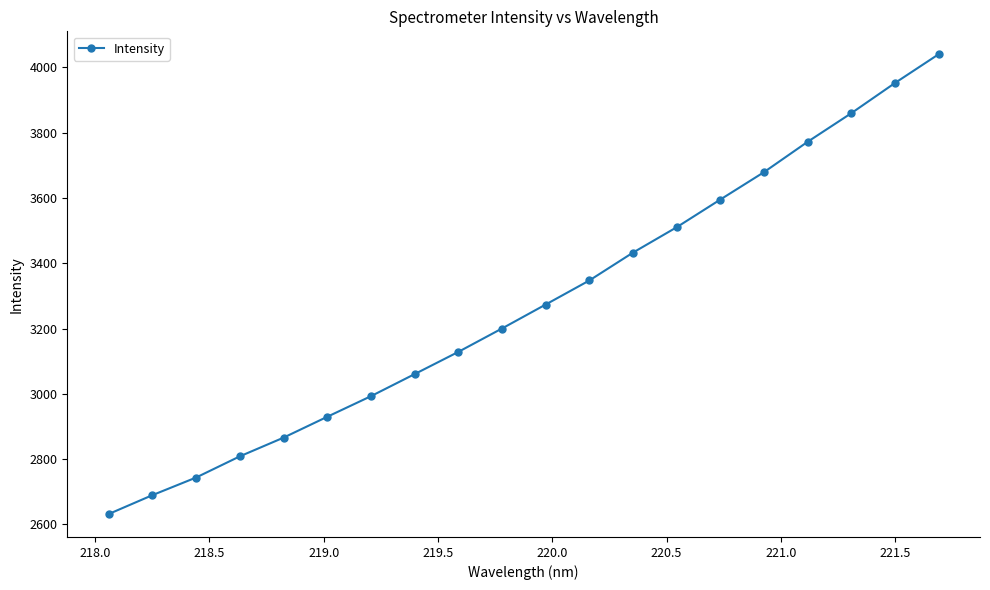

What is the value of the 11th point from the left?

3273.5